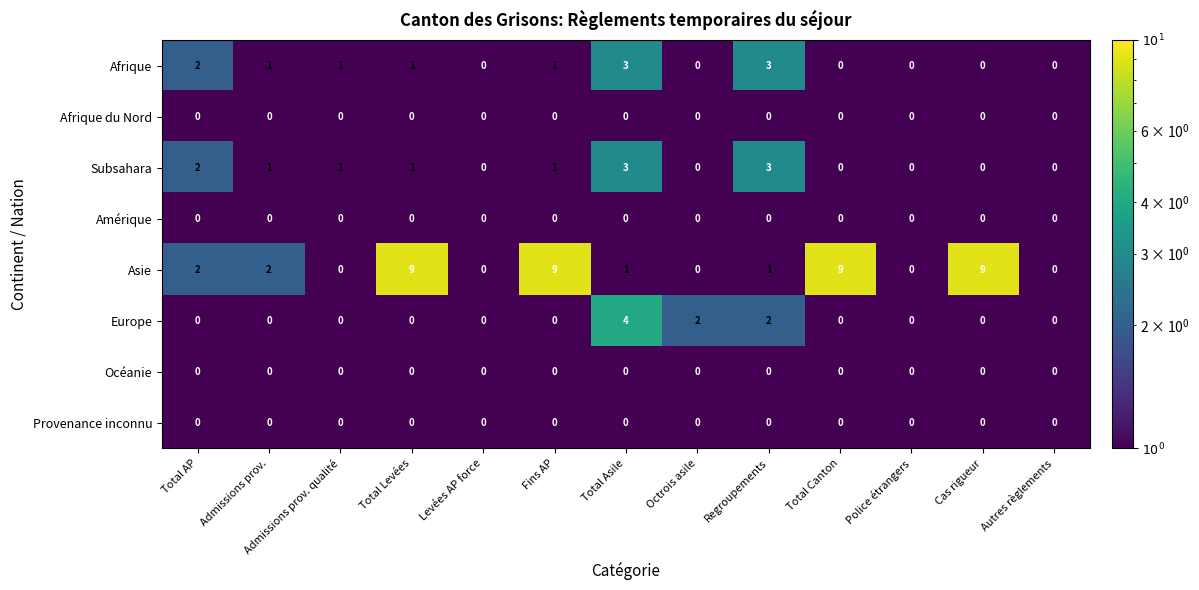

What is the total value across all series at Admissions prov.?

4